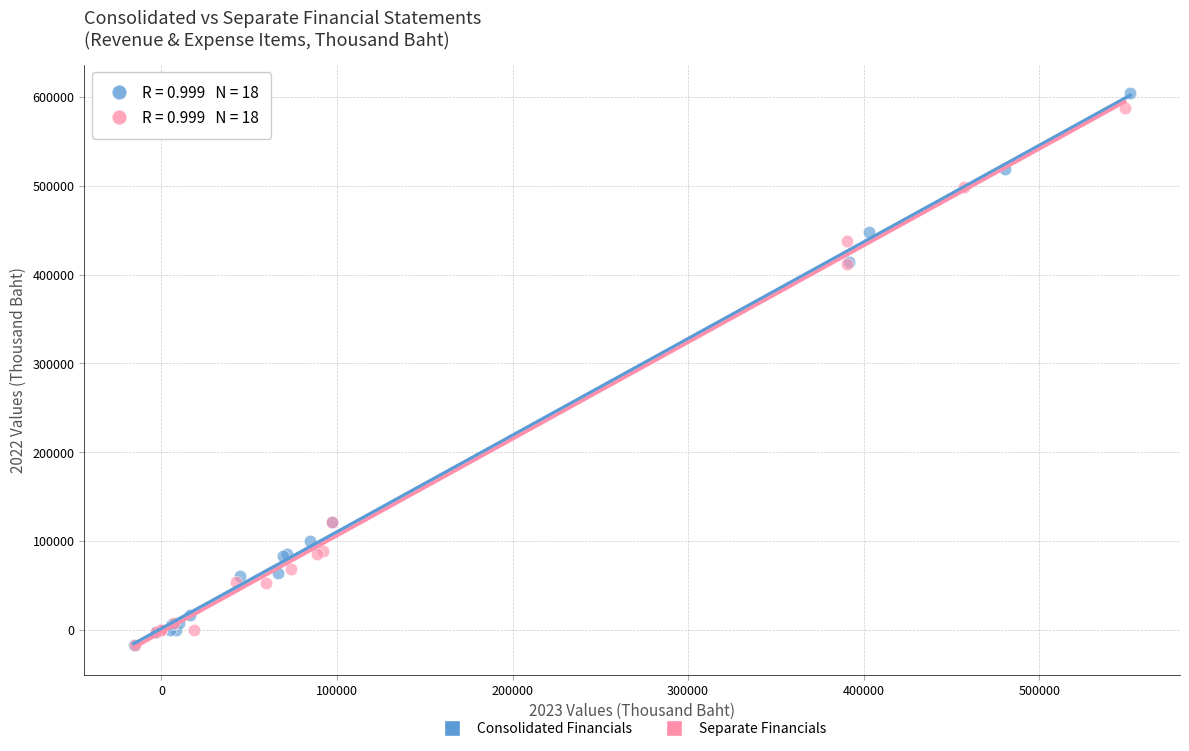

What are all the series names shown in the legend?

Consolidated Financials, Separate Financials